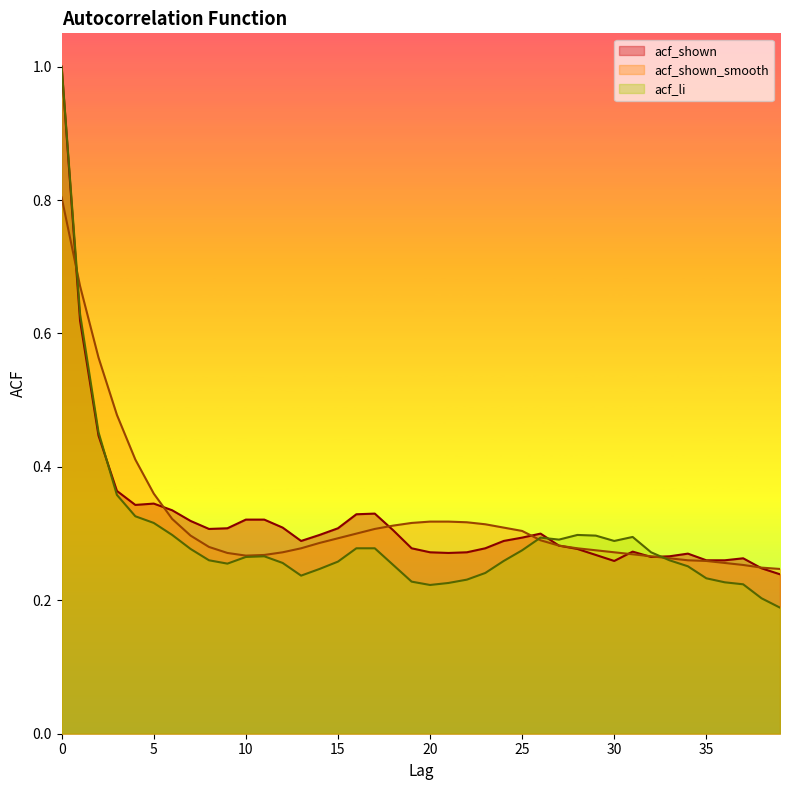

What is the value of the acf_shown point at the 7th from the left?

0.3